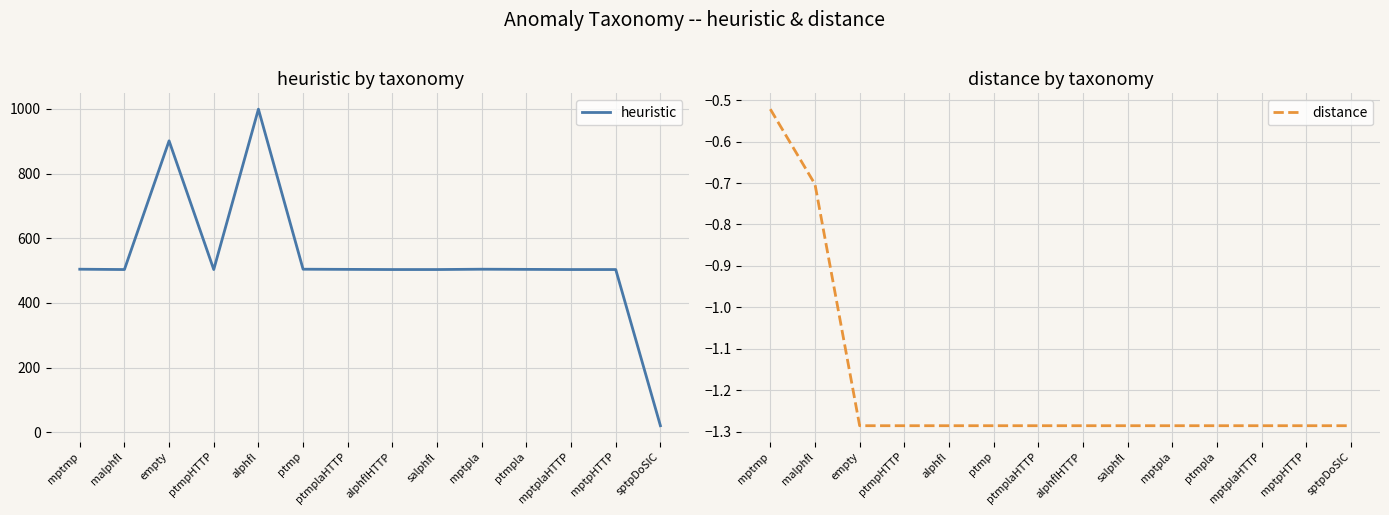

True or false: distance has more than 0 interior local peaks.

False